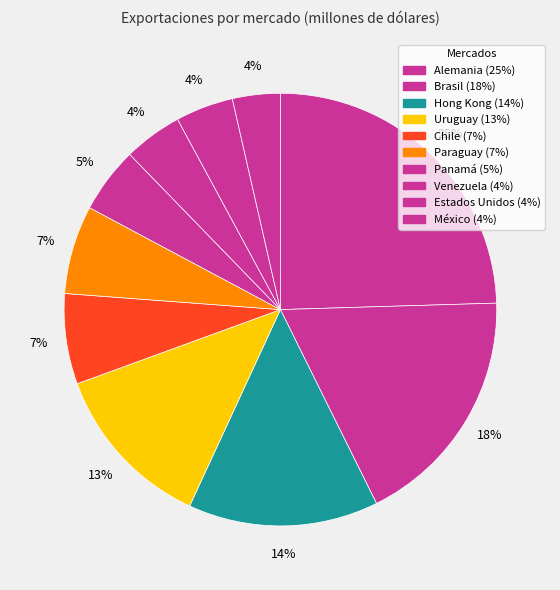

How many segments does this pie chart have?

10